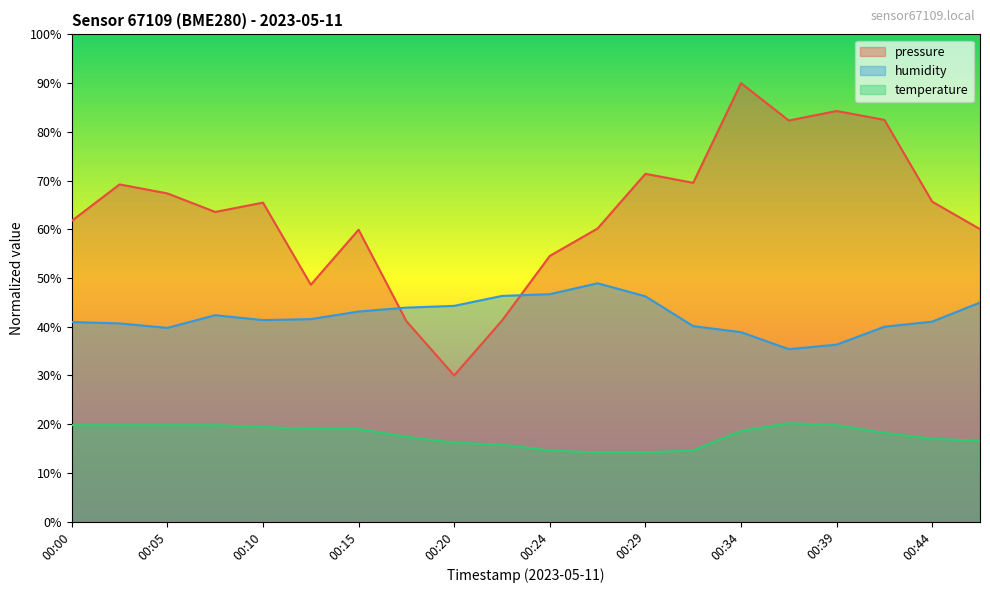

True or false: temperature and pressure intersect in this chart.

False